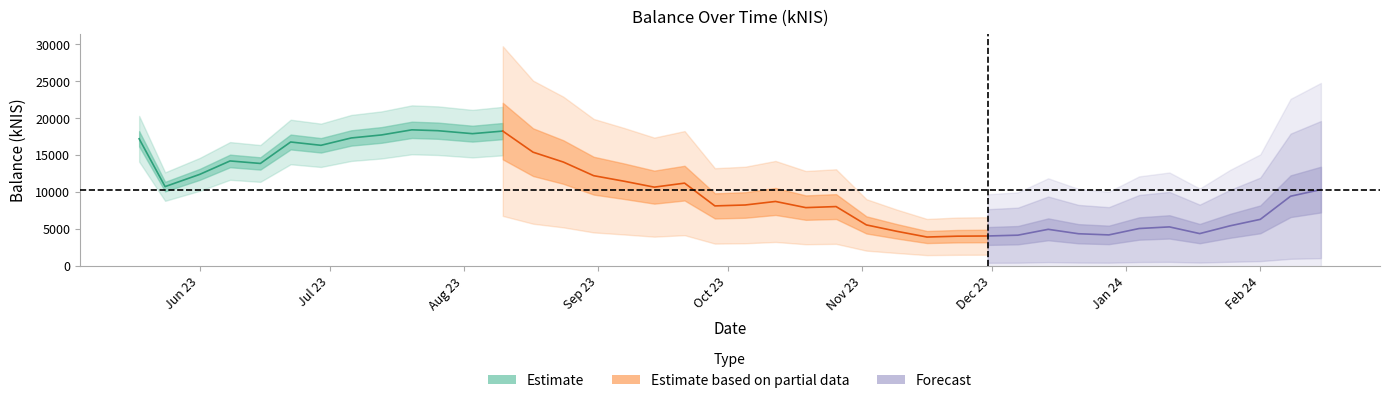

What is the value of the 31st point from the left?

4940.2